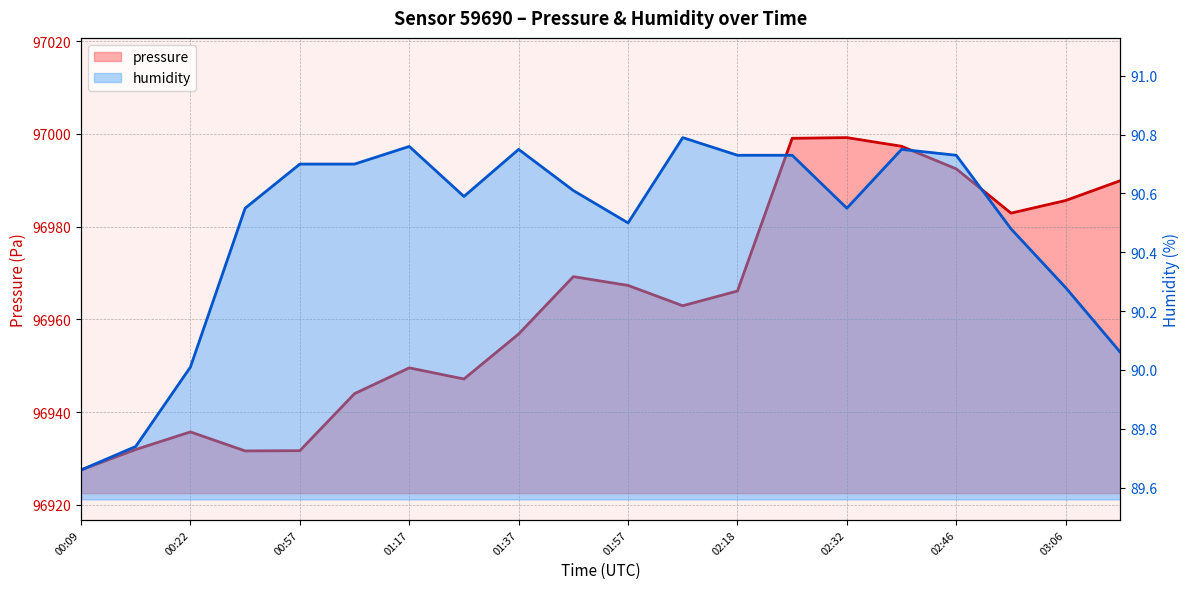

At which label does humidity reach its peak?

02:11